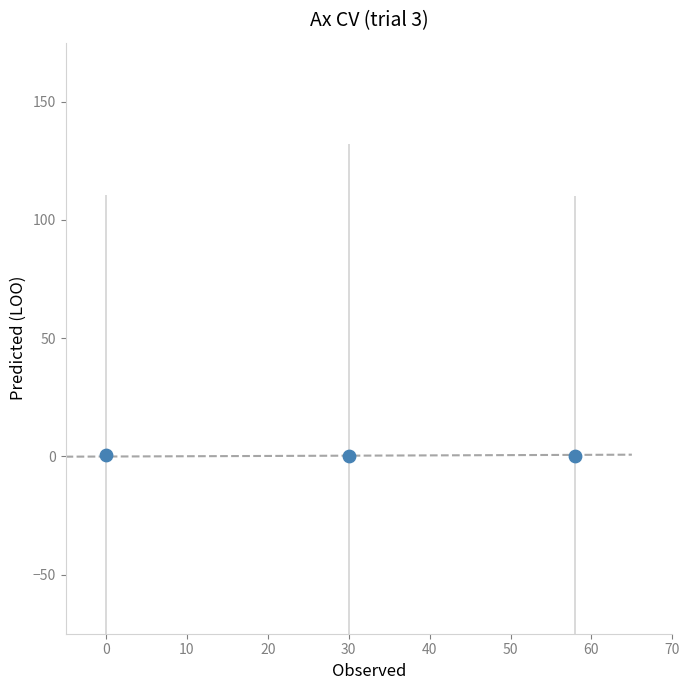

What is the average X value?

29.3